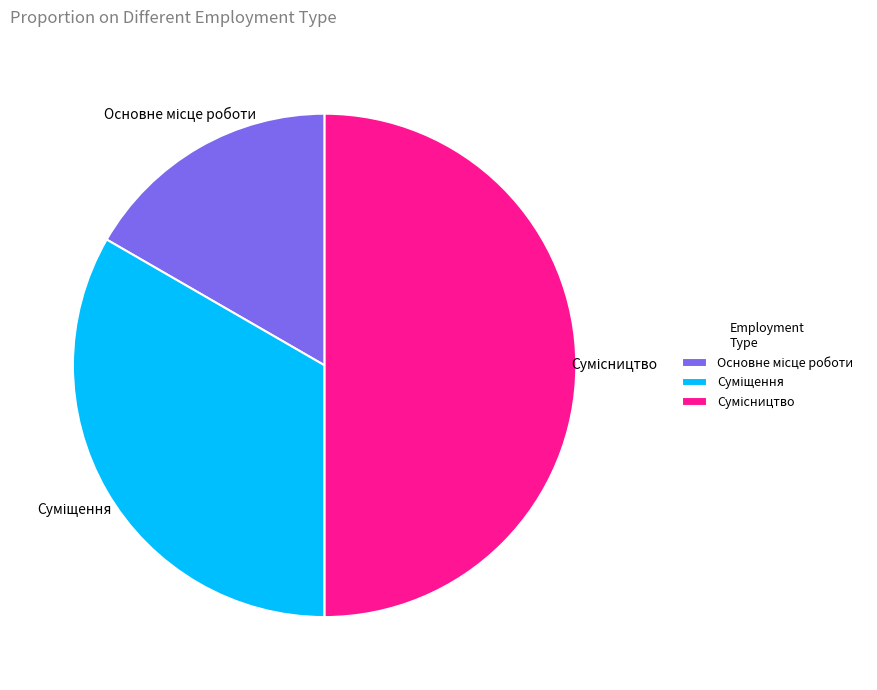

True or false: Основне місце роботи accounts for 17% of the total.

True